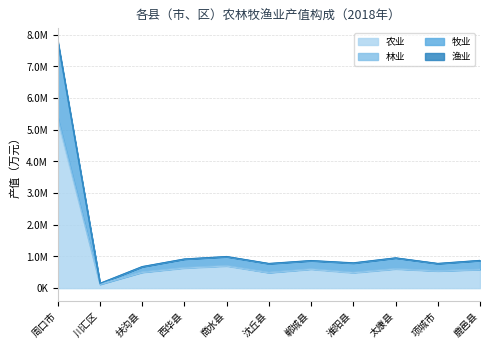

What is the greatest value displayed?

7820770